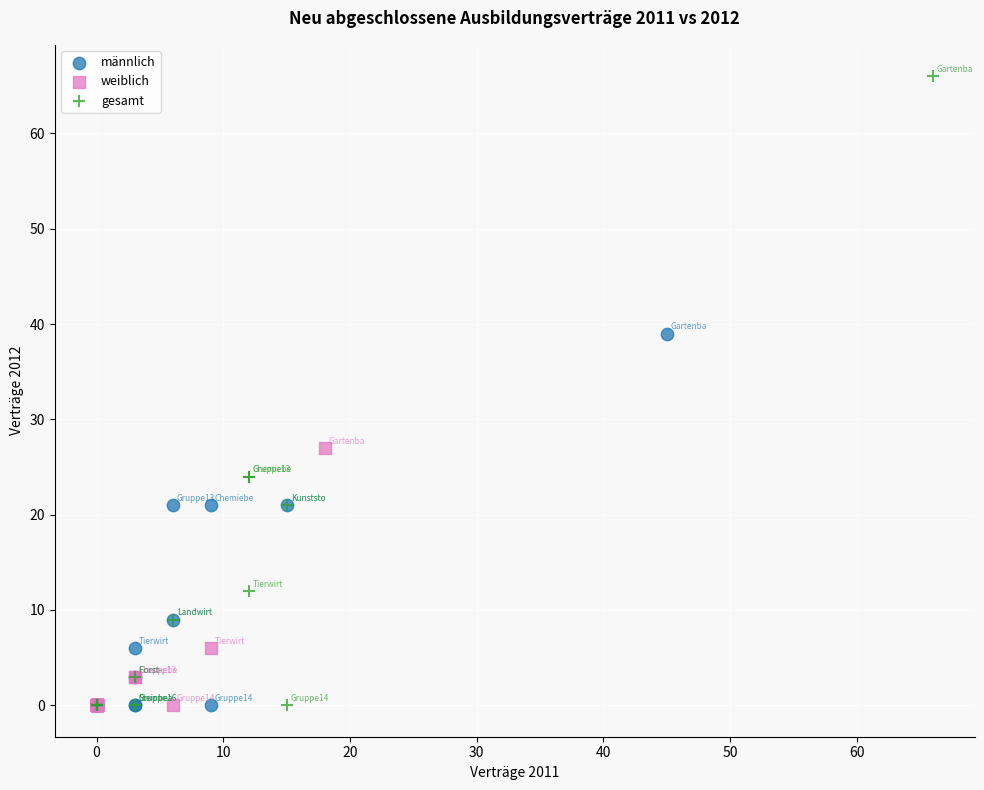

Which series contains the highest Y value?

gesamt